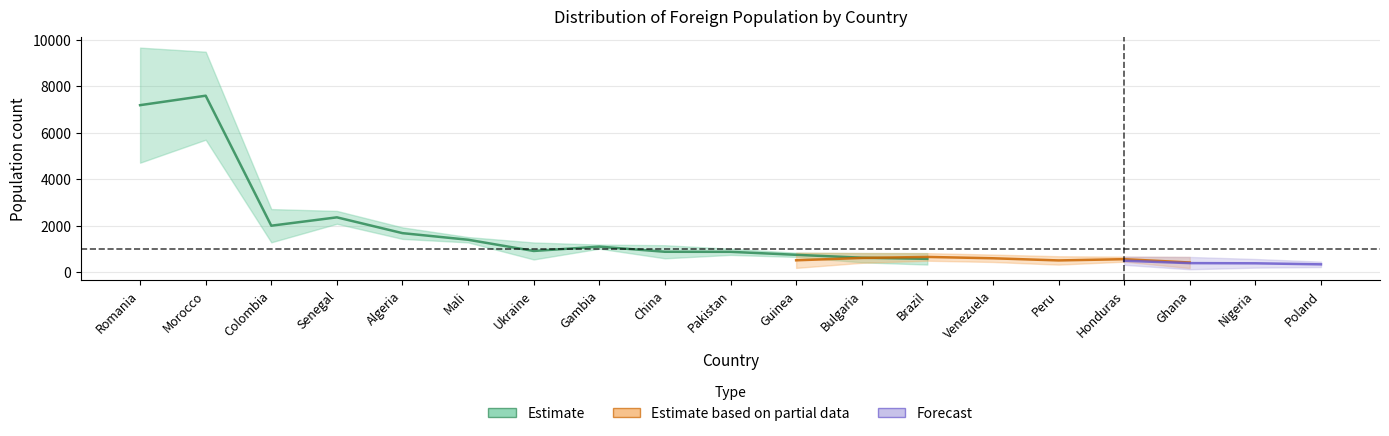

What is the label of the 11th point from the right?

China